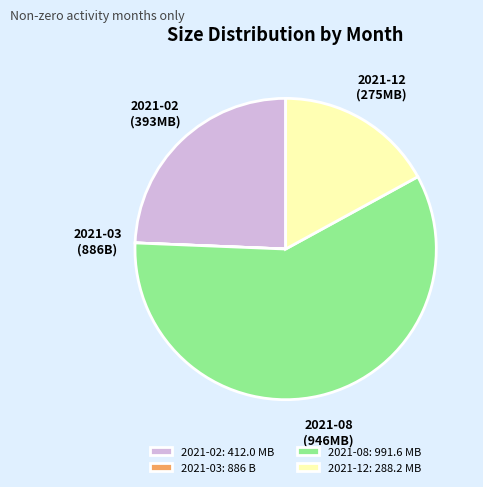

Which category accounts for the majority?

2021-08